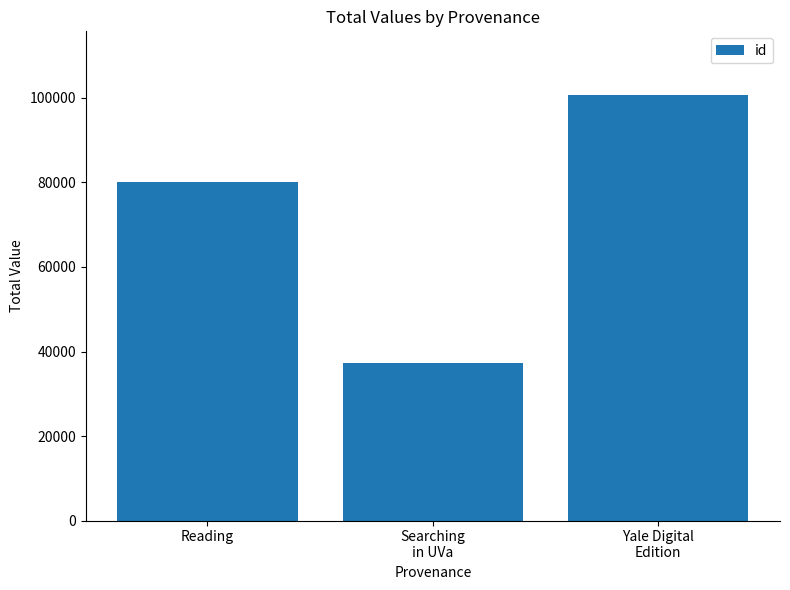

List the labels in order of value, largest first.

Yale Digital
Edition, Reading, Searching
in UVa